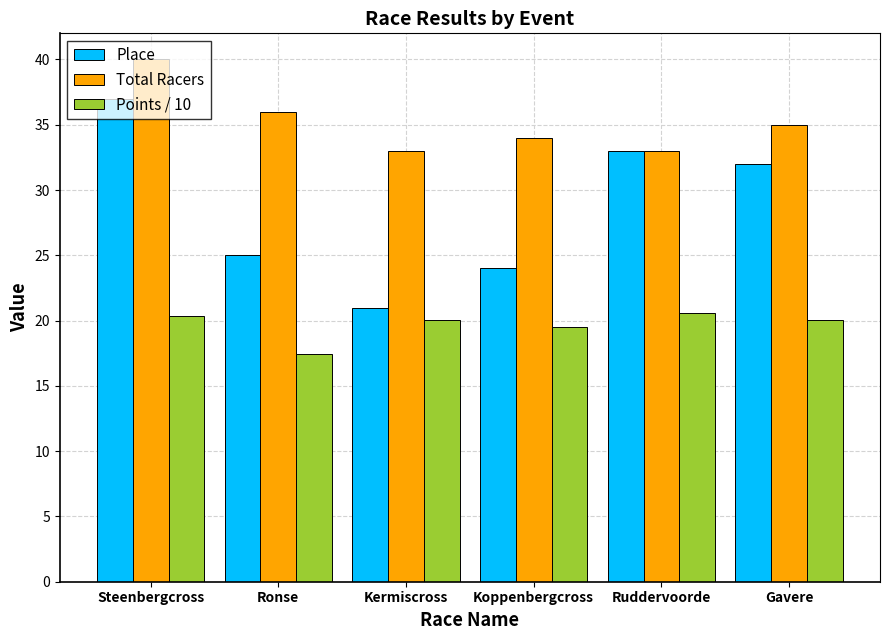

At which label is Points / 10 closest to 19?

Koppenbergcross